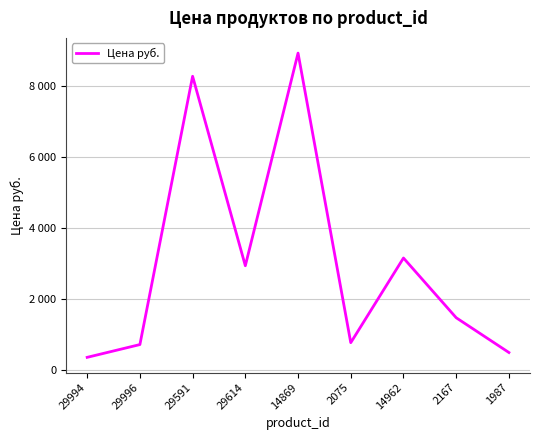

What position from the left is 29591?

3